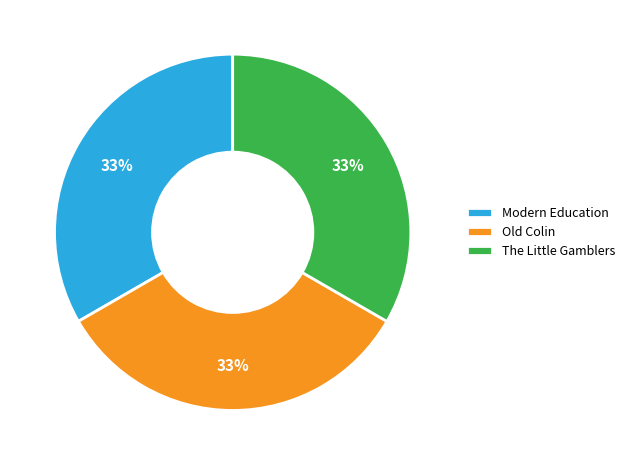

Combined, do Old Colin and Modern Education account for over 50%?

Yes